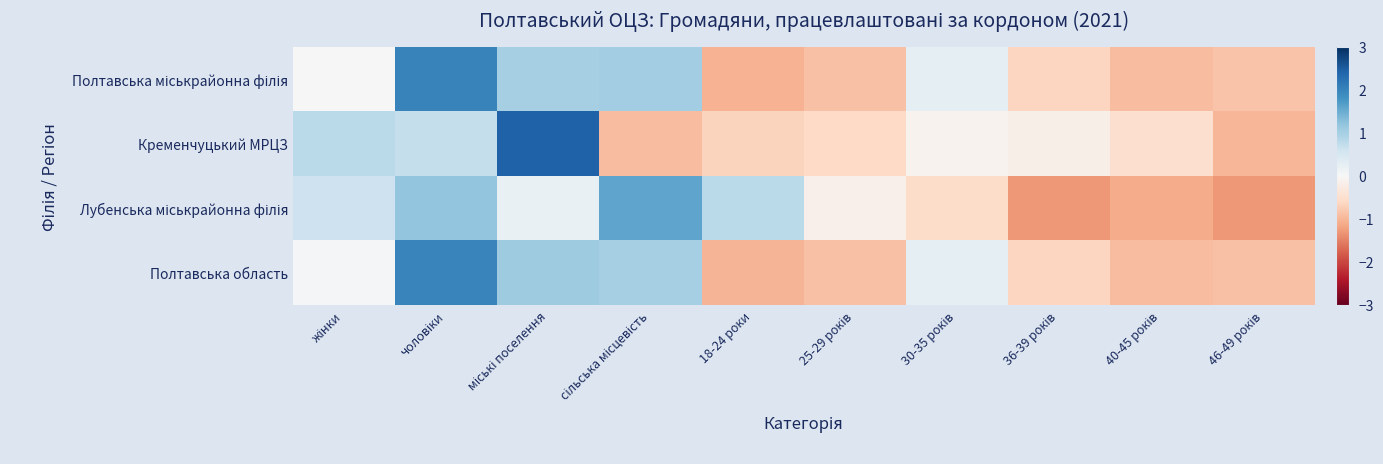

Which has a higher value, 30-35 років or міські поселення?

міські поселення